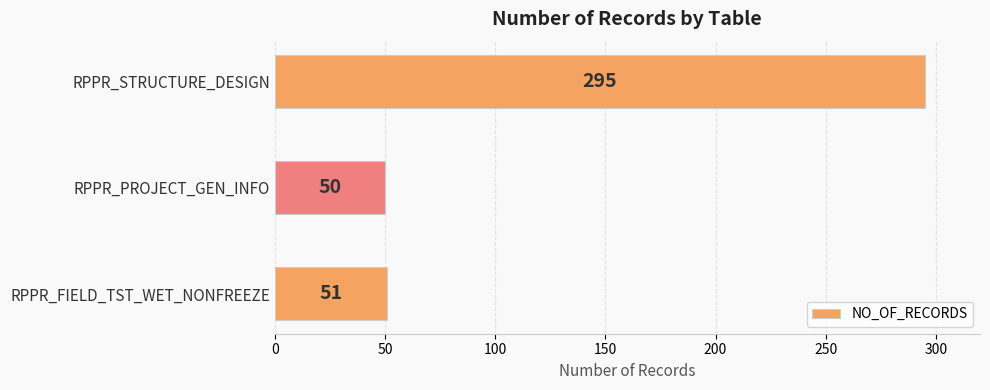

Is it true that the value at RPPR_STRUCTURE_DESIGN is 295?

True